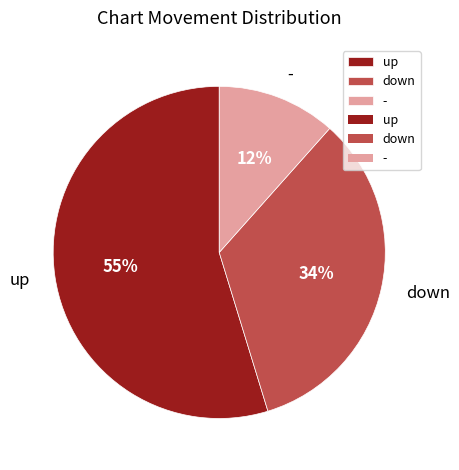

How many segments does this pie chart have?

3